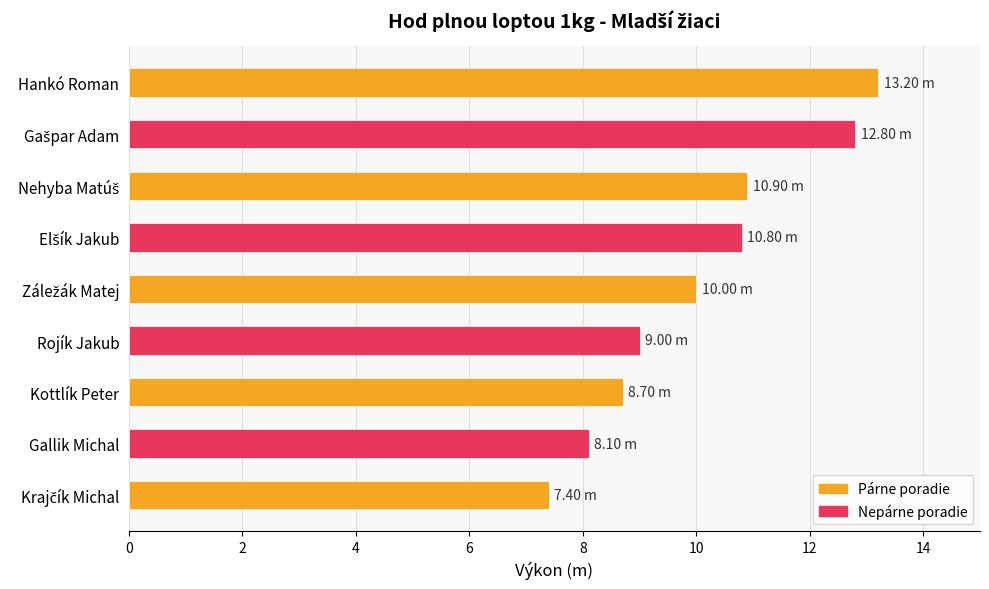

What is the smallest value displayed?

7.4